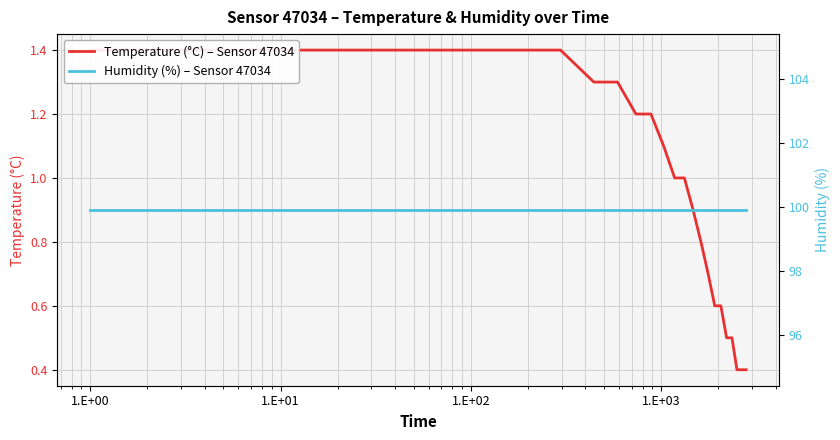

Does the chart display data point markers on the line(s)?

No